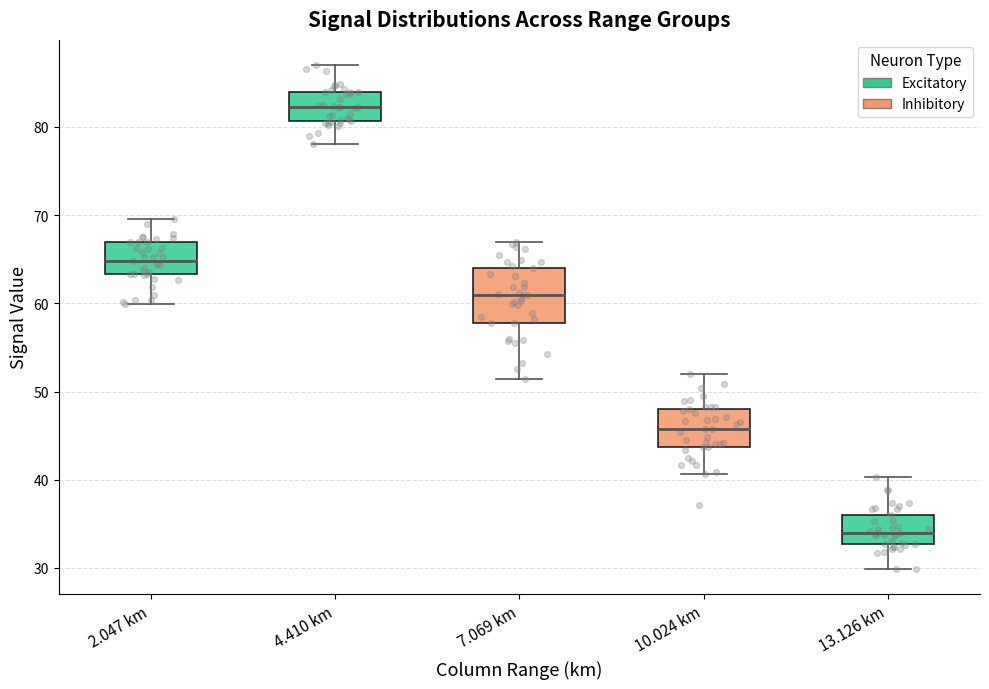

Reading left to right, read every box against the y-axis: the position of its median line, the range the box covers, and the ends of its whiskers. The values are not printed on the chart, so give them approximately, as read against the axis.

2.047 km: median 65, box 63 to 67, whiskers 60 to 70
4.410 km: median 82, box 81 to 84, whiskers 78 to 87
7.069 km: median 61, box 58 to 64, whiskers 51 to 67
10.024 km: median 46, box 44 to 48, whiskers 41 to 52
13.126 km: median 34, box 33 to 36, whiskers 30 to 40